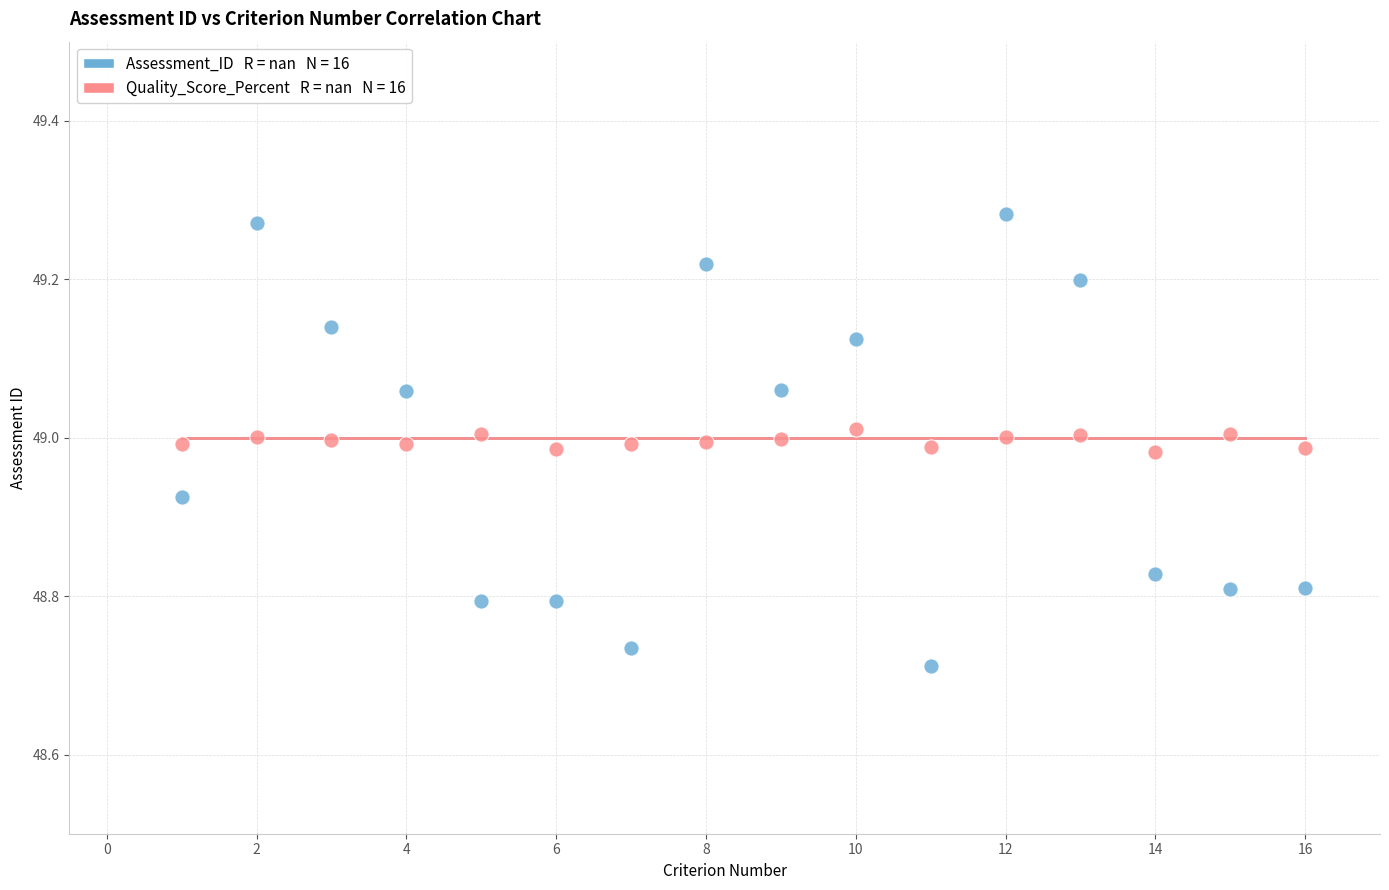

Across all data points, what is the range of X values (max minus min)?

15.0